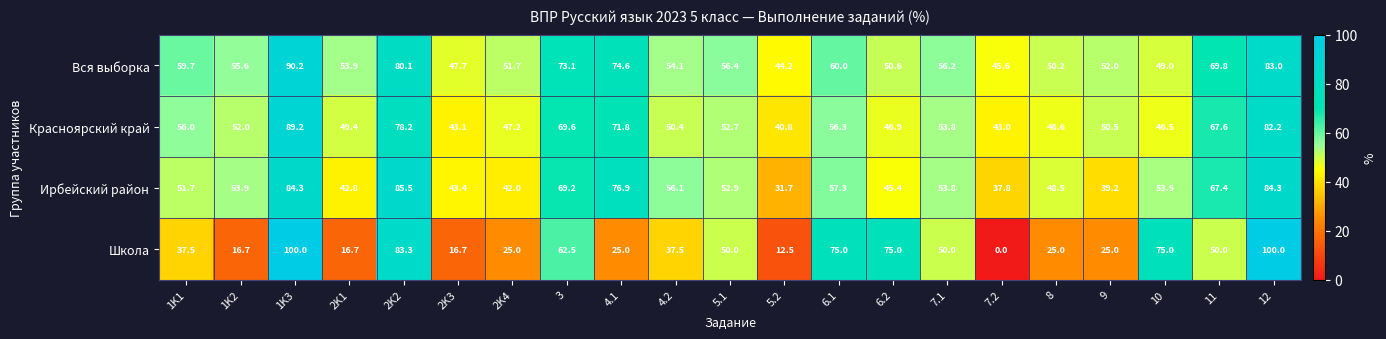

Rank the categories by Вся выборка value from lowest to highest.

5.2, 7.2, 2K3, 10, 8, 6.2, 2K4, 9, 2K1, 4.2, 1K2, 7.1, 5.1, 1K1, 6.1, 11, 3, 4.1, 2K2, 12, 1K3